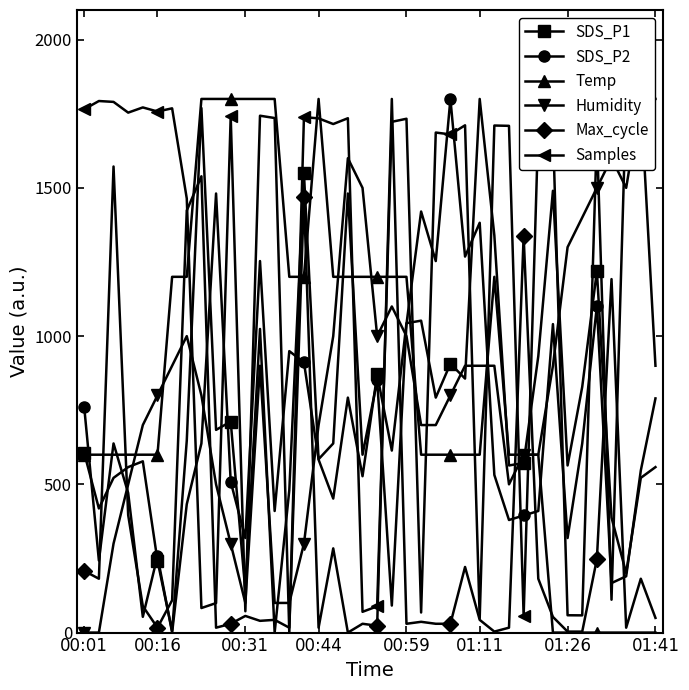

True or false: Samples and SDS_P2 intersect in this chart.

True